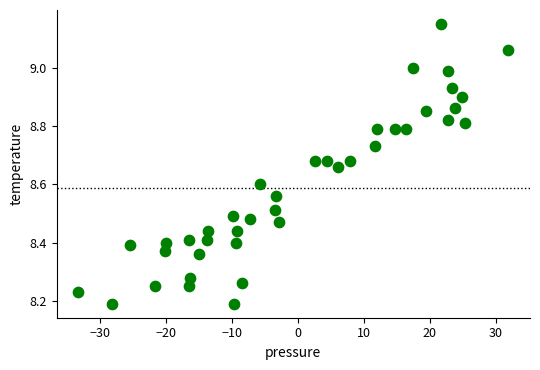

What is the range of X values (max minus min)?

65.3